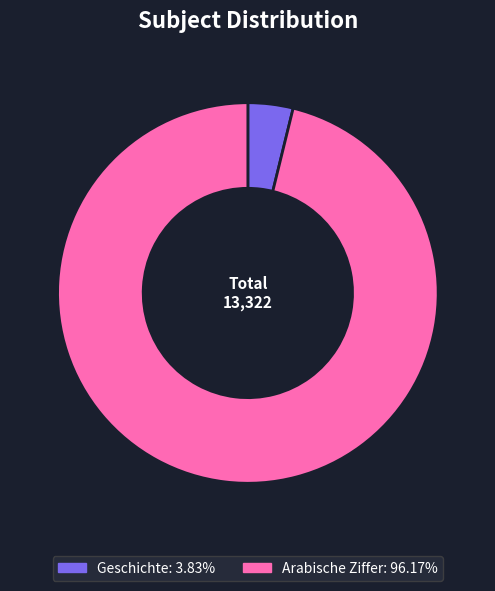

Do Arabische Ziffer and Geschichte together represent more than half of the pie?

Yes